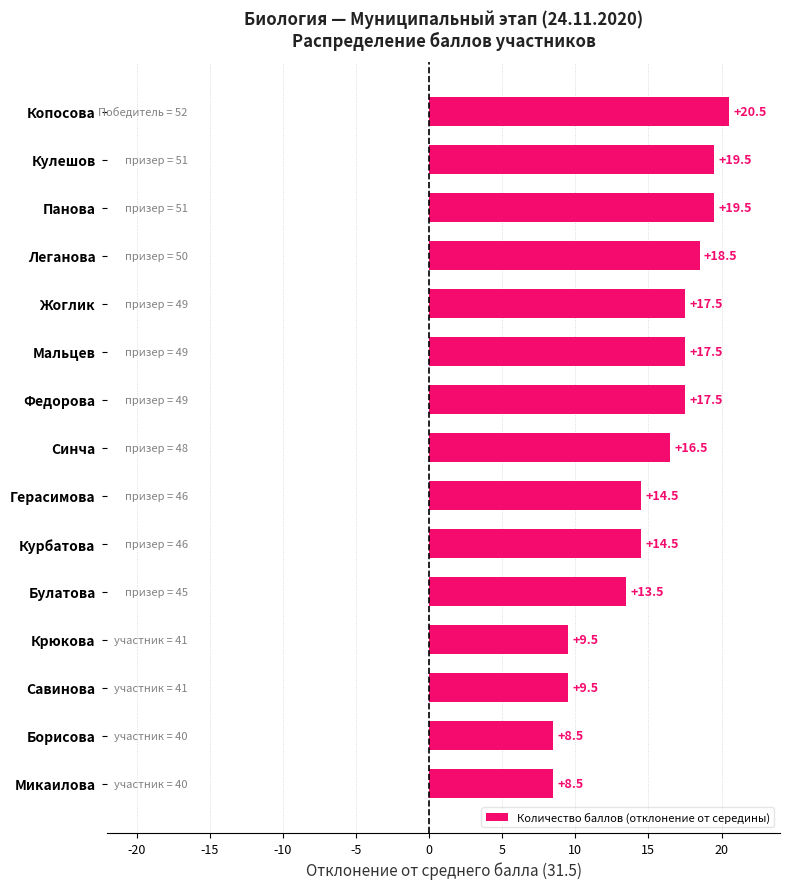

What is the average value?

15.0